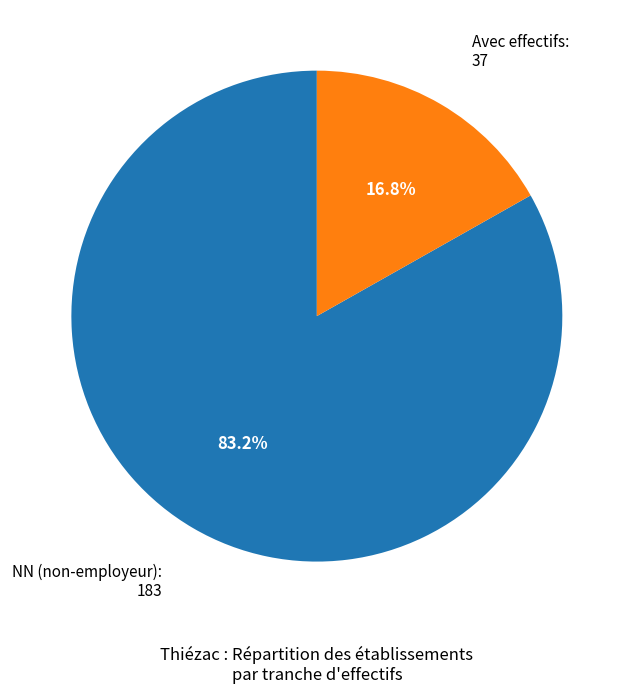

How many segments does this pie chart have?

2